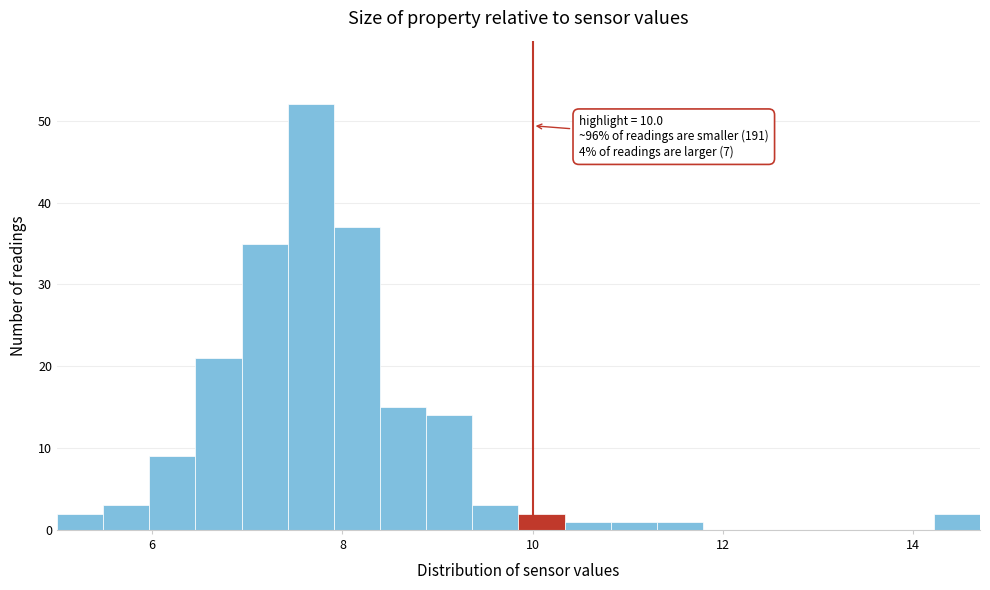

Around what value on the x-axis is the tallest bar? Give the approximate position of its centre, as read against the axis.

7.6